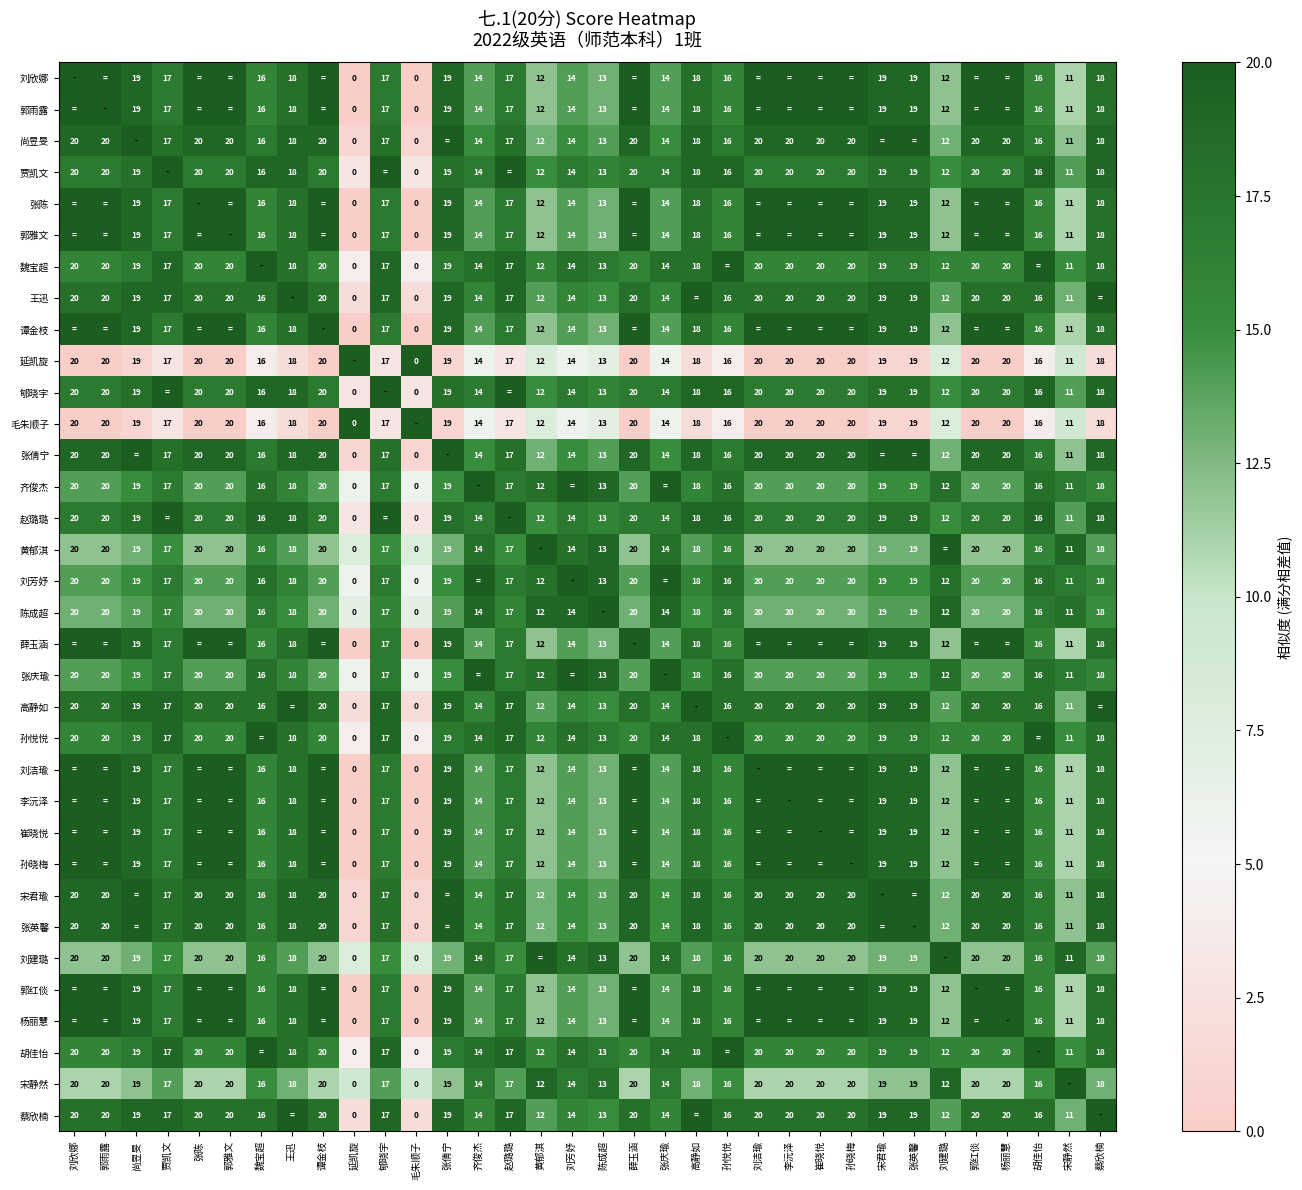

What is the sum of the 贾凯文 values at 郭雅文 and 刘洁瑜?

40